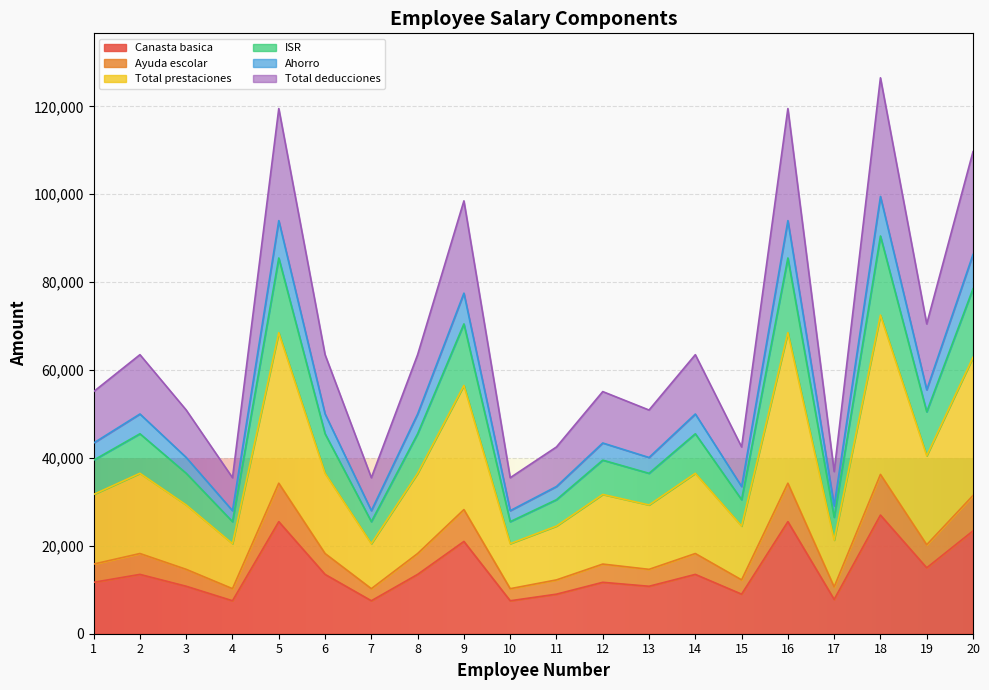

Reading right to left, transcribe all the data shown in this chart.

Canasta basica: 20=23400	19=15000	18=27000	17=7800	16=25500	15=9000	14=13500	13=10800	12=11700	11=9000	10=7500	9=21000	8=13500	7=7500	6=13500	5=25500	4=7500	3=10800	2=13500	1=11700
Ayuda escolar: 20=31450	19=20250	18=36250	17=10650	16=34250	15=12250	14=18250	13=14650	12=15850	11=12250	10=10250	9=28250	8=18250	7=10250	6=18250	5=34250	4=10250	3=14650	2=18250	1=15850
Total prestaciones: 20=62900	19=40500	18=72500	17=21300	16=68500	15=24500	14=36500	13=29300	12=31700	11=24500	10=20500	9=56500	8=36500	7=20500	6=36500	5=68500	4=20500	3=29300	2=36500	1=31700
ISR: 20=78500	19=50500	18=90500	17=26500	16=85500	15=30500	14=45500	13=36500	12=39500	11=30500	10=25500	9=70500	8=45500	7=25500	6=45500	5=85500	4=25500	3=36500	2=45500	1=39500
Ahorro: 20=86300	19=55500	18=99500	17=29100	16=94000	15=33500	14=50000	13=40100	12=43400	11=33500	10=28000	9=77500	8=50000	7=28000	6=50000	5=94000	4=28000	3=40100	2=50000	1=43400
Total deducciones: 20=109700	19=70500	18=126500	17=36900	16=119500	15=42500	14=63500	13=50900	12=55100	11=42500	10=35500	9=98500	8=63500	7=35500	6=63500	5=119500	4=35500	3=50900	2=63500	1=55100